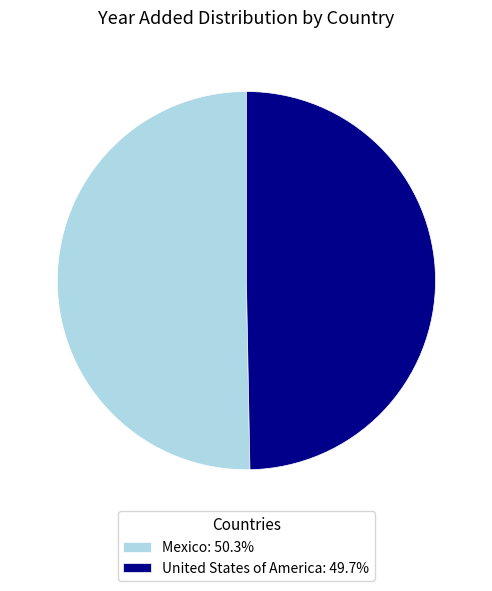

Combined, do United States of America and Mexico account for over 50%?

Yes